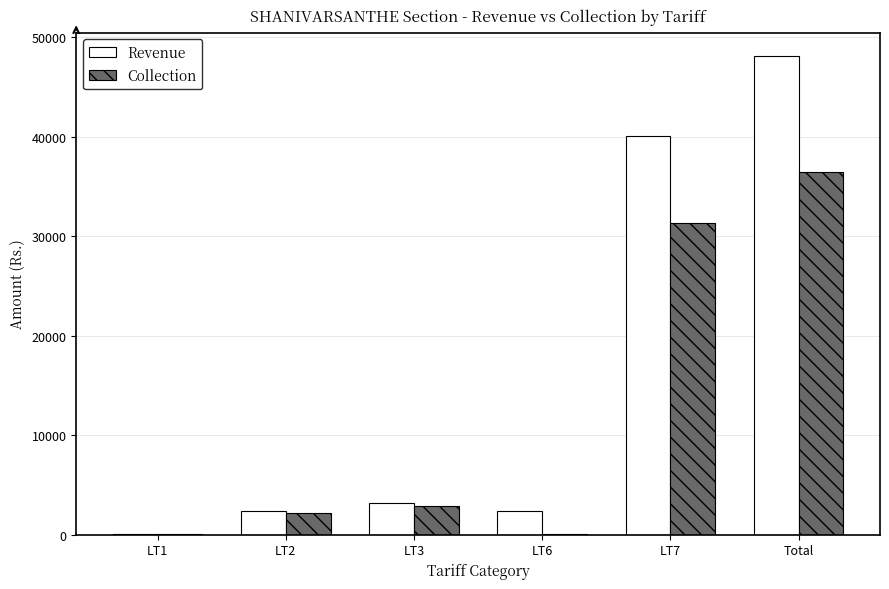

At which label is Revenue closest to 24081?

LT7